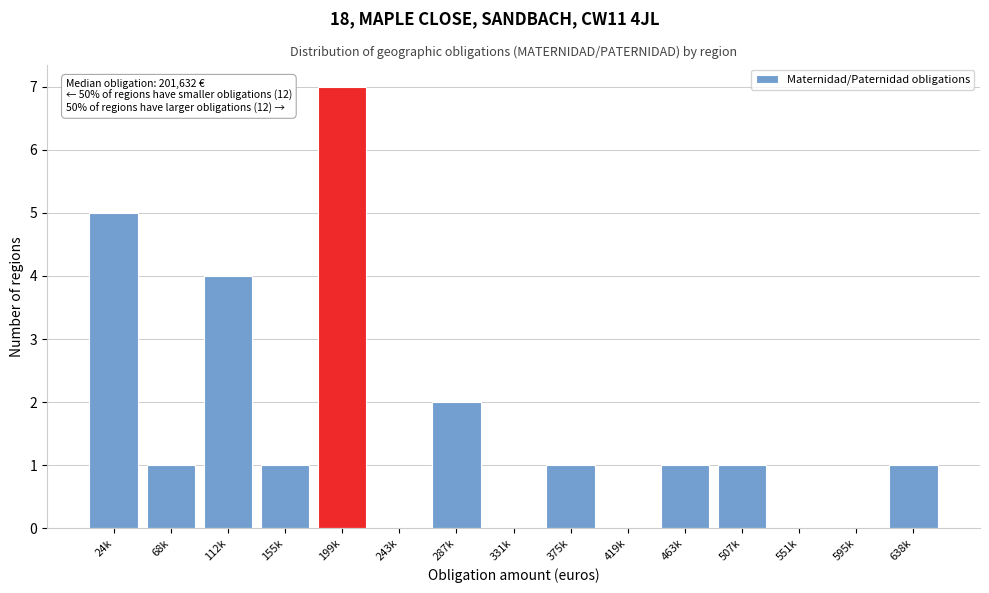

Reading left to right, extract all data points from this chart.

24k=5	68k=1	112k=4	155k=1	199k=7	243k=0	287k=2	331k=0	375k=1	419k=0	463k=1	507k=1	551k=0	595k=0	638k=1